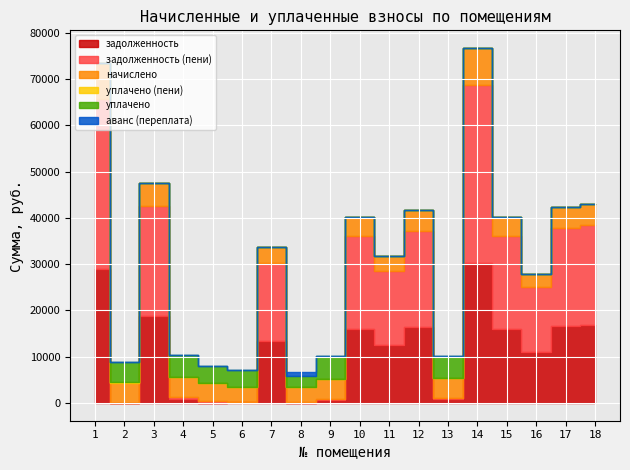

What is the difference between the аванс (переплата) values at 8 and 1?

942.2